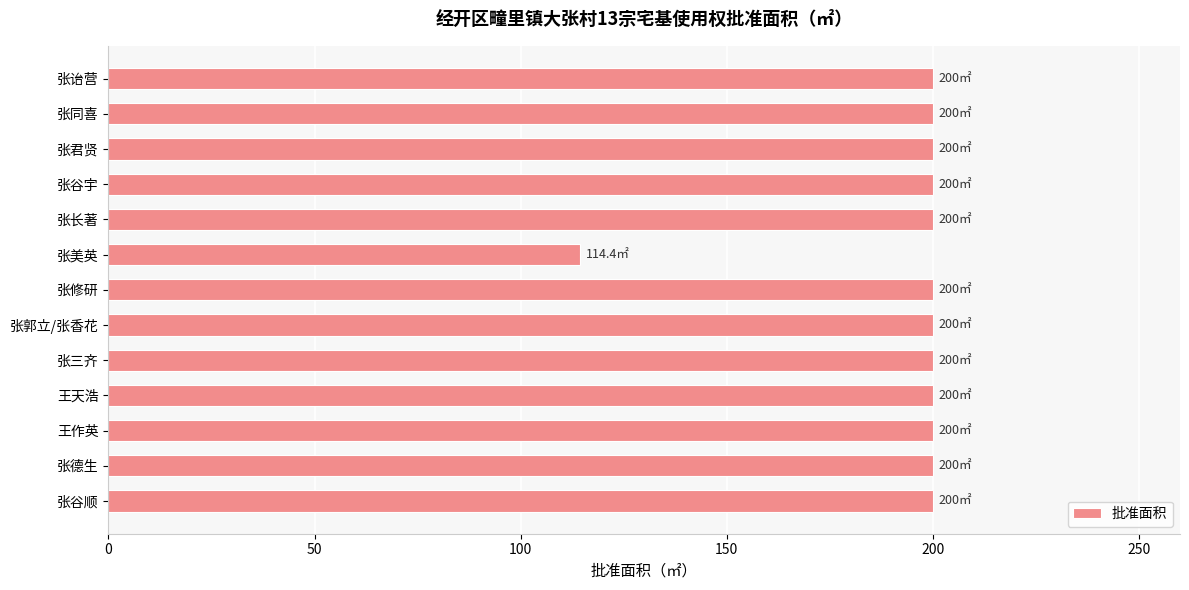

Reading top to bottom, extract all data points from this chart.

200.0	200.0	200.0	200.0	200.0	114.4	200.0	200.0	200.0	200.0	200.0	200.0	200.0